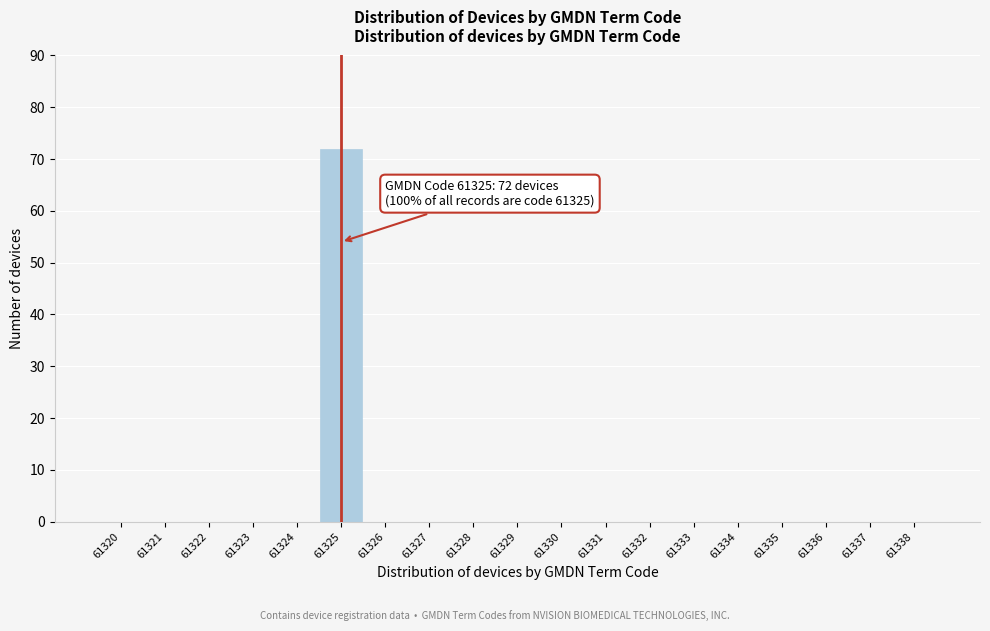

Reading left to right, extract all data points from this chart.

61320=0	61321=0	61322=0	61323=0	61324=0	61325=72	61326=0	61327=0	61328=0	61329=0	61330=0	61331=0	61332=0	61333=0	61334=0	61335=0	61336=0	61337=0	61338=0